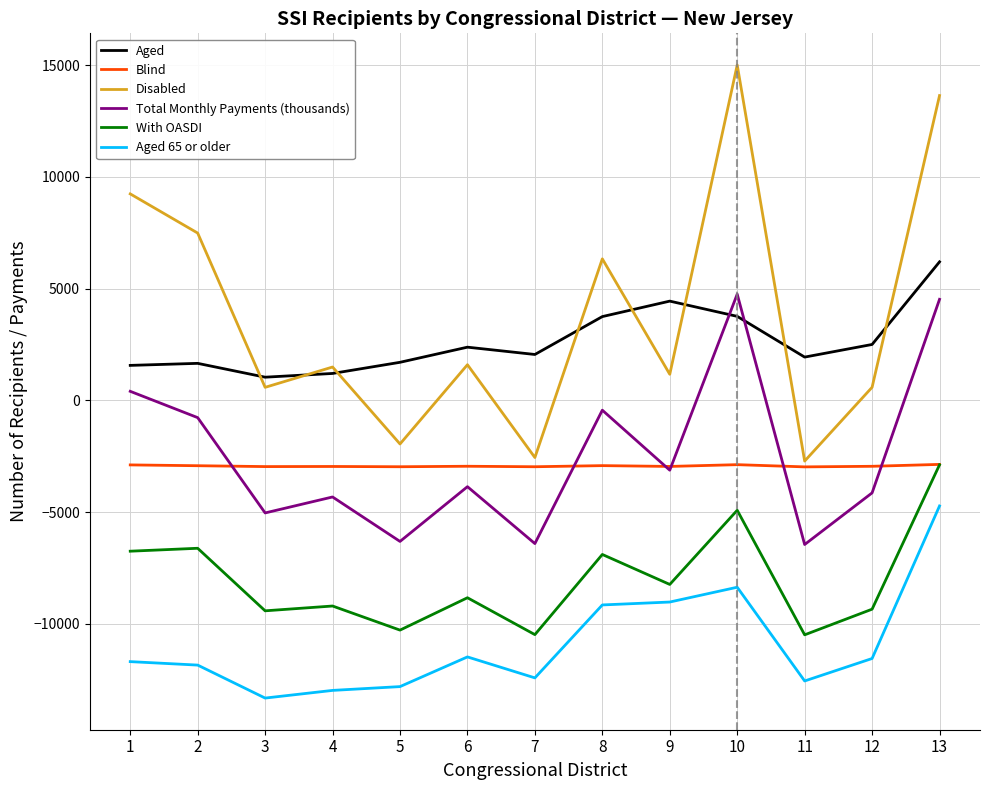

What is the smallest value displayed?

-13316